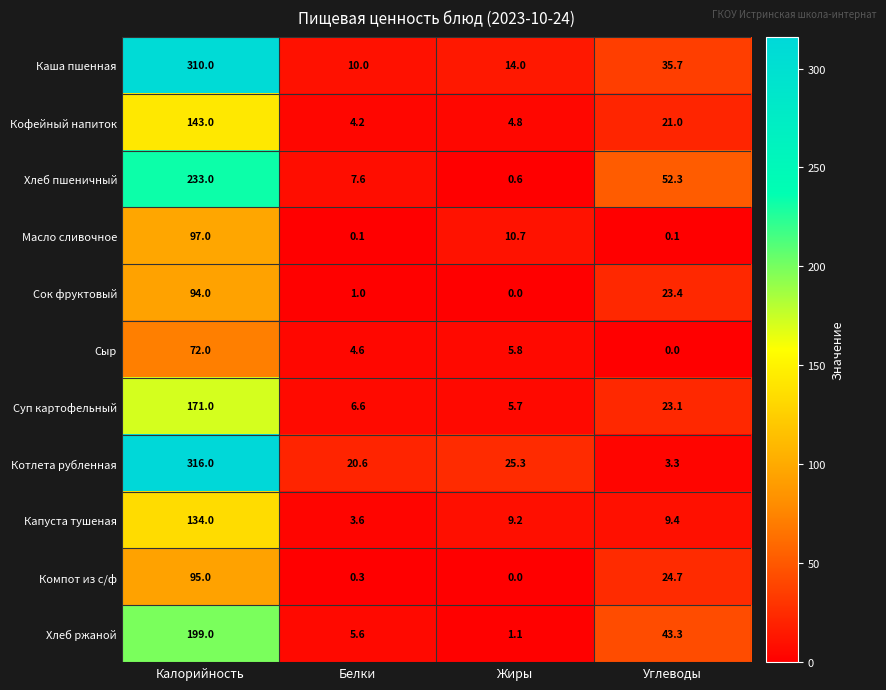

What is the greatest value displayed?

316.0